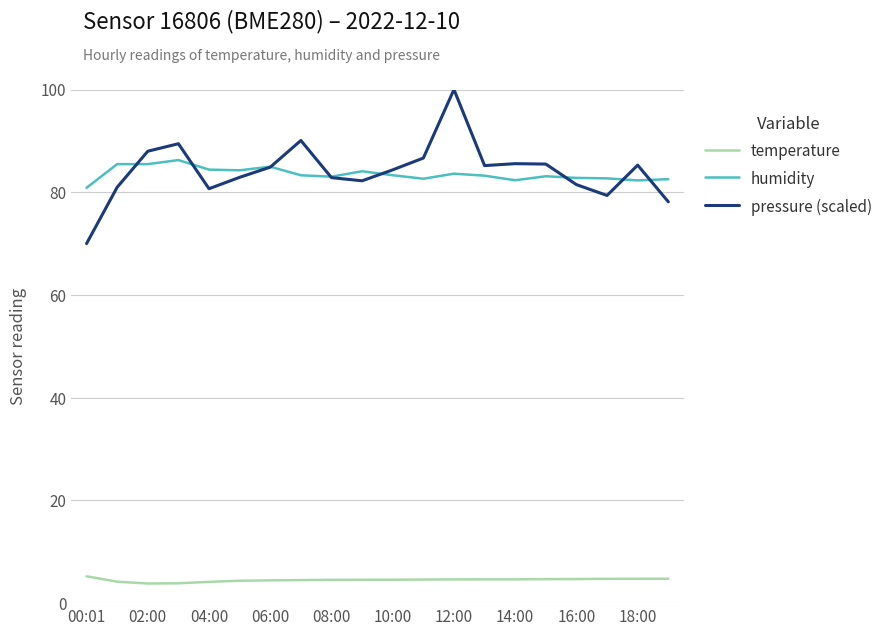

Which series has the largest range (max minus min)?

pressure (scaled)